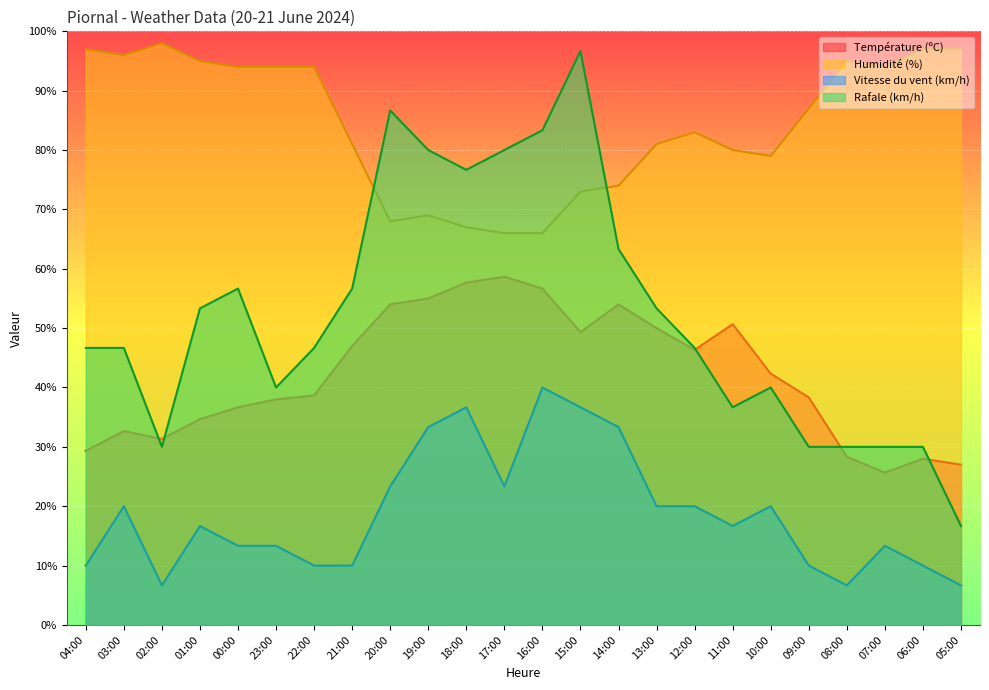

Reading left to right, transcribe all the data shown in this chart.

Température (ºC): 04:00=29.3	03:00=32.7	02:00=31.3	01:00=34.7	00:00=36.7	23:00=38.0	22:00=38.7	21:00=47.0	20:00=54.0	19:00=55.0	18:00=57.7	17:00=58.7	16:00=56.7	15:00=49.3	14:00=54.0	13:00=50.0	12:00=46.3	11:00=50.7	10:00=42.3	09:00=38.3	08:00=28.3	07:00=25.7	06:00=28.0	05:00=27.0
Humidité (%): 04:00=97.0	03:00=96.0	02:00=98.0	01:00=95.0	00:00=94.0	23:00=94.0	22:00=94.0	21:00=81.0	20:00=68.0	19:00=69.0	18:00=67.0	17:00=66.0	16:00=66.0	15:00=73.0	14:00=74.0	13:00=81.0	12:00=83.0	11:00=80.0	10:00=79.0	09:00=87.0	08:00=95.0	07:00=94.0	06:00=97.0	05:00=97.0
Vitesse du vent (km/h): 04:00=10.0	03:00=20.0	02:00=6.7	01:00=16.7	00:00=13.3	23:00=13.3	22:00=10.0	21:00=10.0	20:00=23.3	19:00=33.3	18:00=36.7	17:00=23.3	16:00=40.0	15:00=36.7	14:00=33.3	13:00=20.0	12:00=20.0	11:00=16.7	10:00=20.0	09:00=10.0	08:00=6.7	07:00=13.3	06:00=10.0	05:00=6.7
Rafale (km/h): 04:00=46.7	03:00=46.7	02:00=30.0	01:00=53.3	00:00=56.7	23:00=40.0	22:00=46.7	21:00=56.7	20:00=86.7	19:00=80.0	18:00=76.7	17:00=80.0	16:00=83.3	15:00=96.7	14:00=63.3	13:00=53.3	12:00=46.7	11:00=36.7	10:00=40.0	09:00=30.0	08:00=30.0	07:00=30.0	06:00=30.0	05:00=16.7